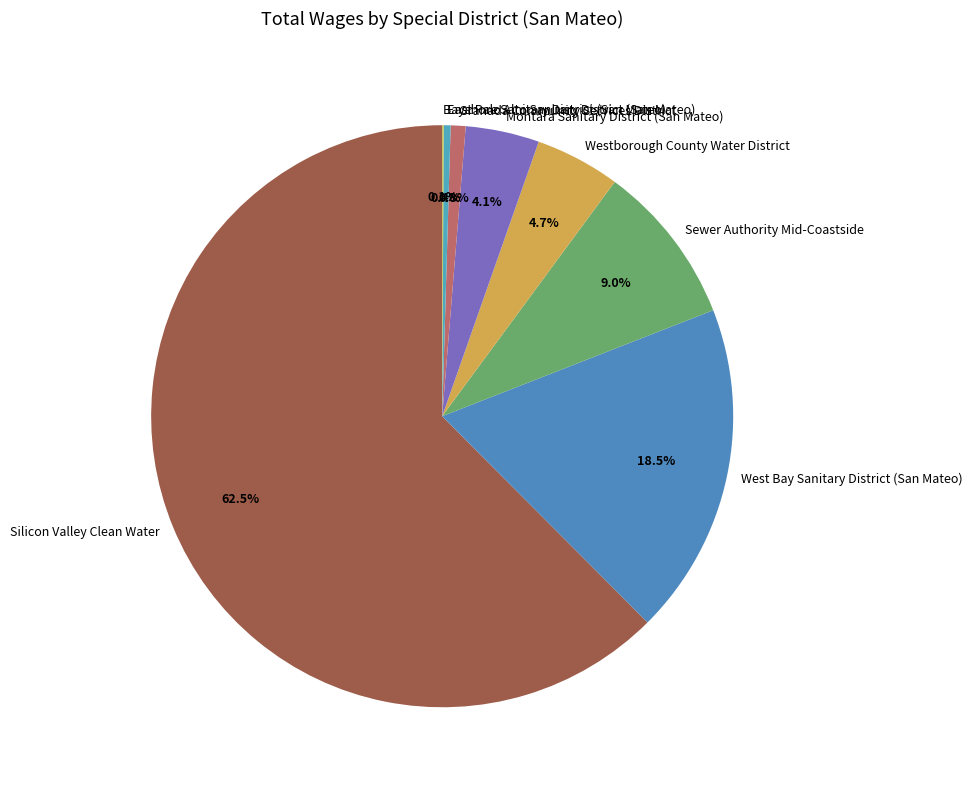

What is the total percentage of Granada Community Services District and Montara Sanitary District (San Mateo)?

4.9%